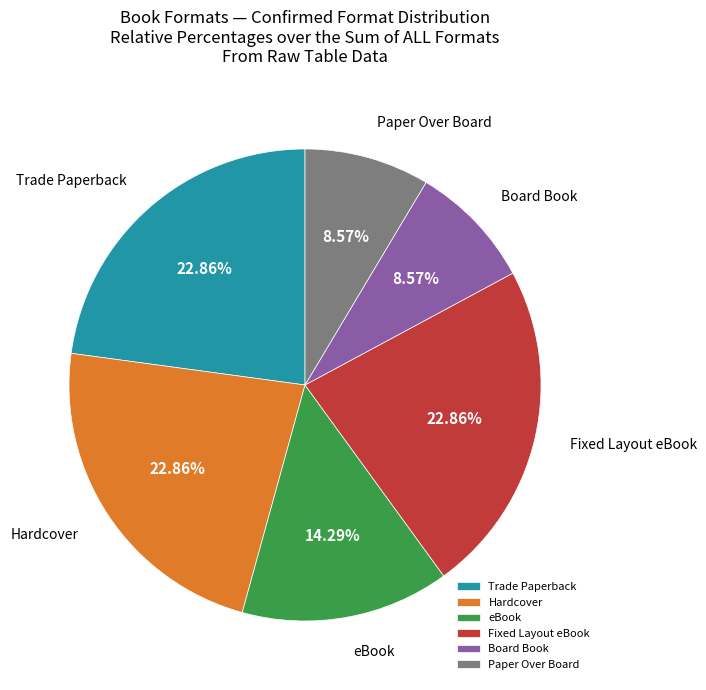

To the nearest percent, what is the average slice percentage?

17%